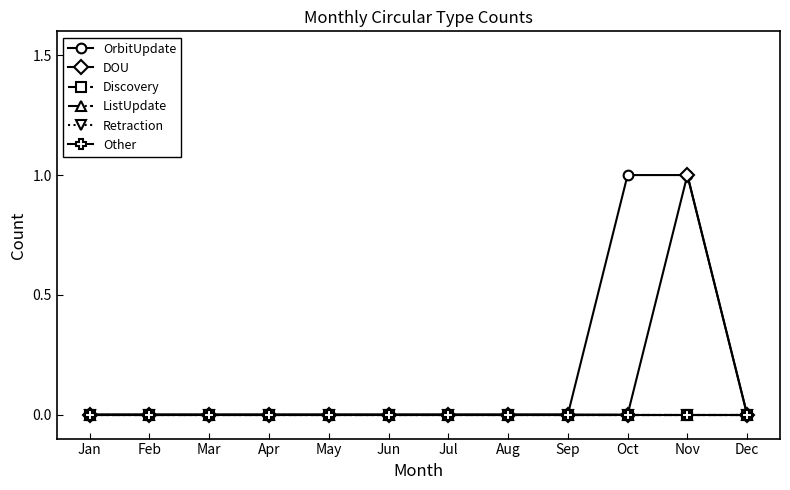

True or false: Other and Discovery cross at least once.

False